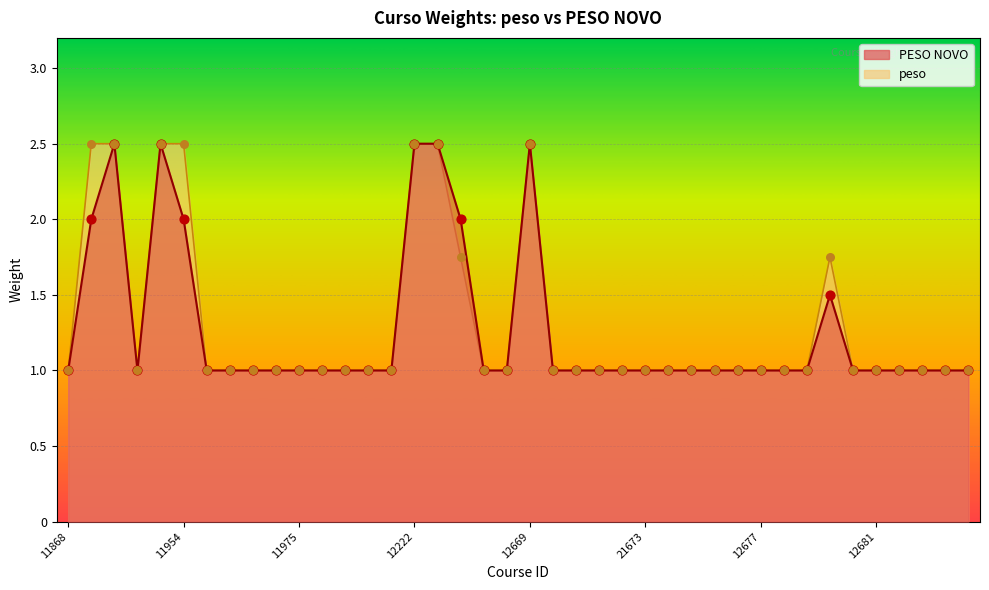

Is the value of PESO NOVO at 12677 greater than the value of peso at 11954?

No